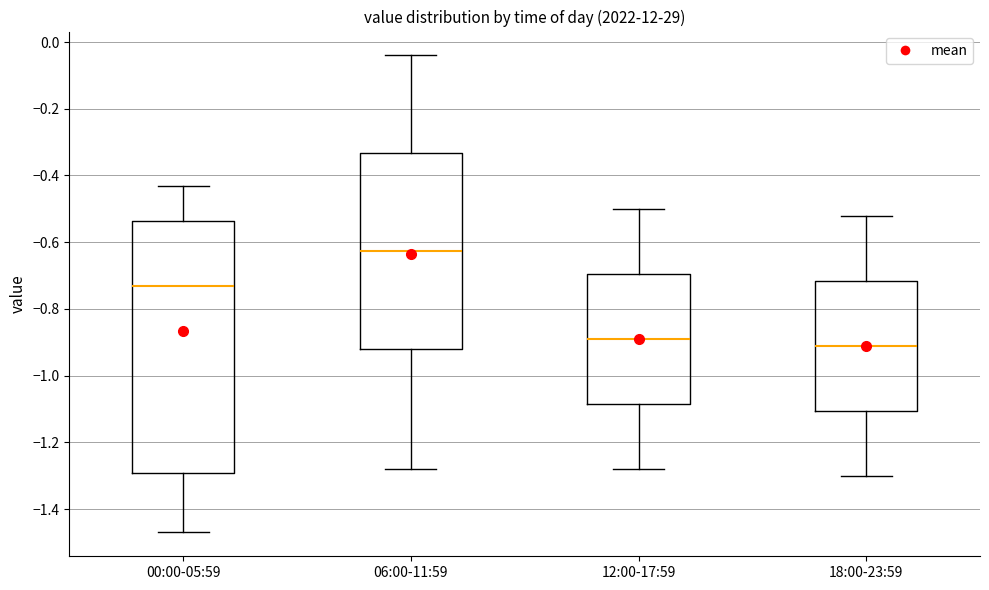

Which box's median line is the highest?

06:00-11:59